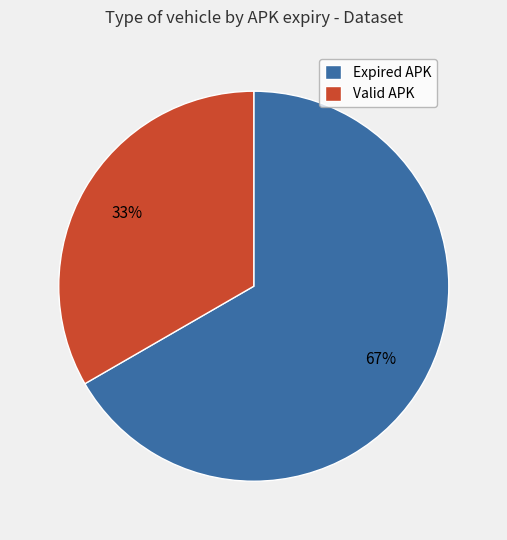

To the nearest percent, what percentage of the pie is Expired APK?

67%